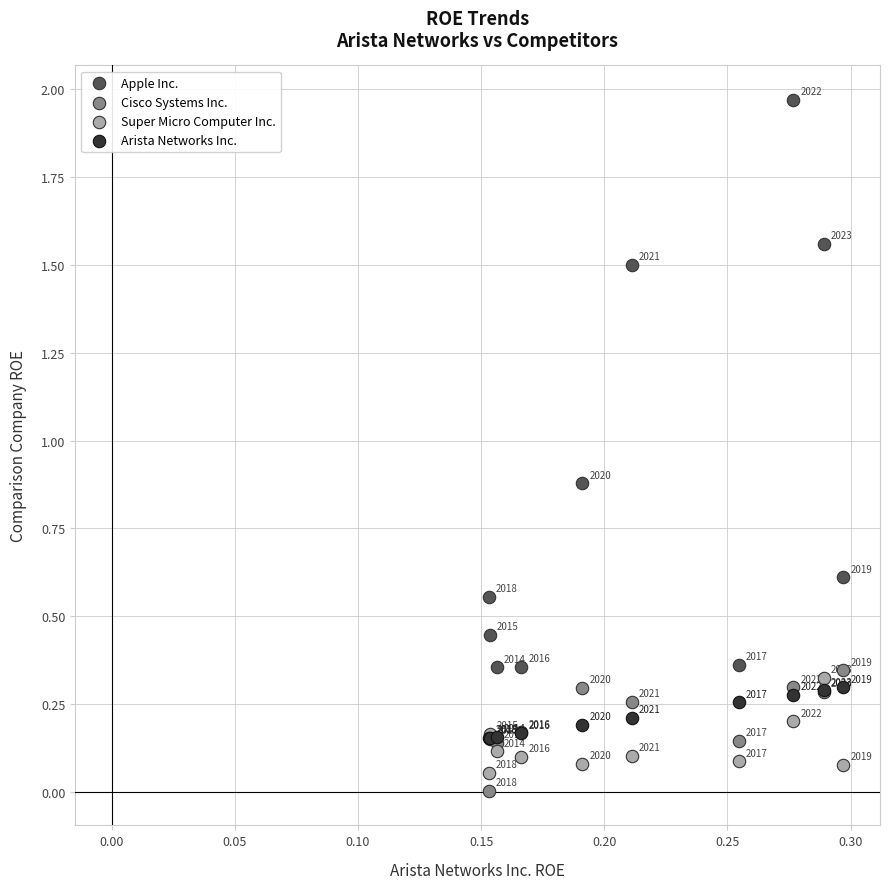

In the Apple Inc. series, what Y value is closest to 1?

0.9